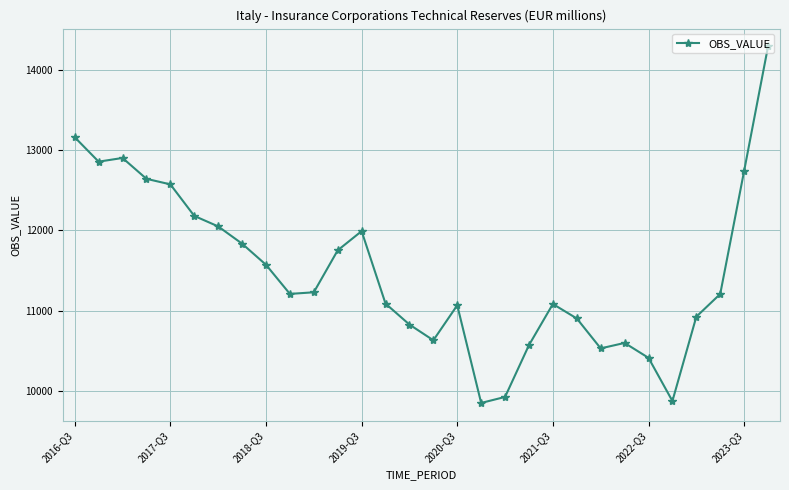

How many values are below 11207?

15